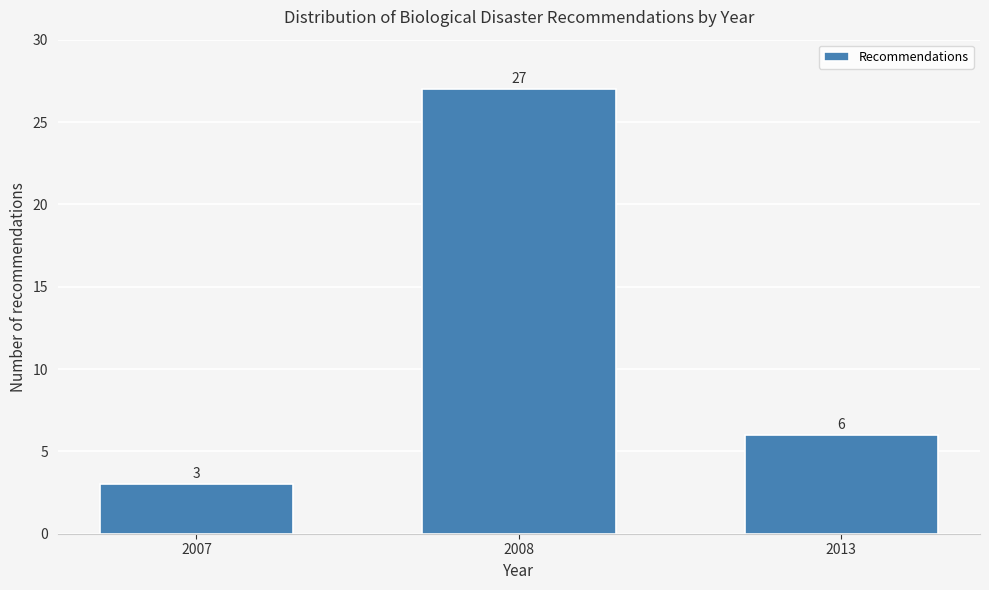

Reading left to right, extract all data points from this chart.

2007=3	2008=27	2013=6